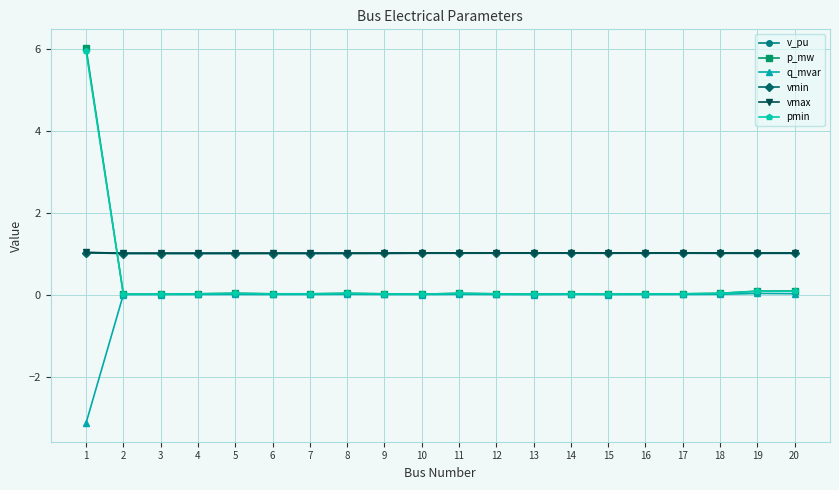

What is the smallest value displayed?

-3.1